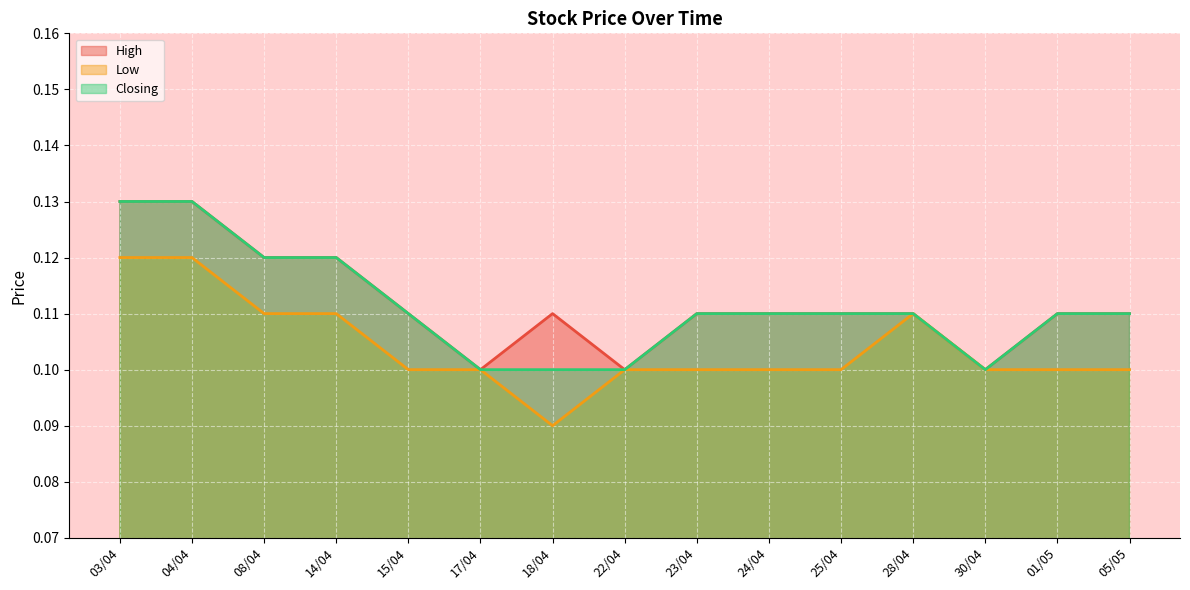

Is the value of Low at 23/04 greater than the value of Closing at 25/04?

No